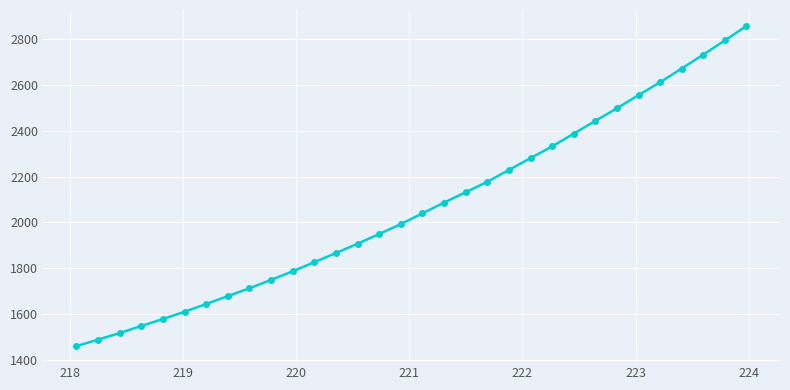

What is the difference between the maximum and minimum values?

1397.8